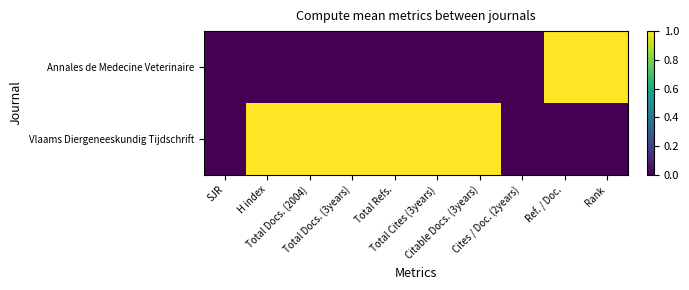

At how many categories does at least one series exceed 0?

8